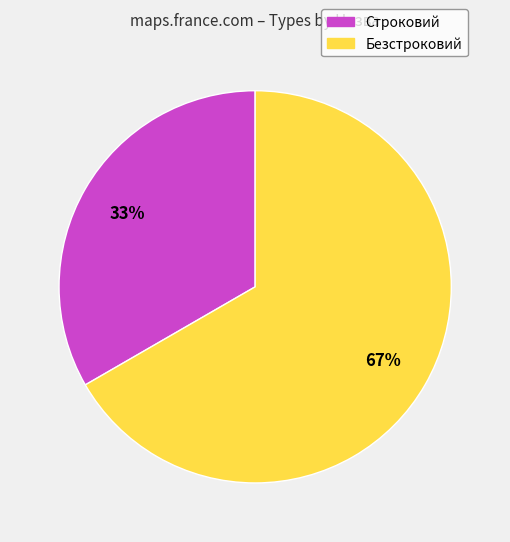

Rank the categories by value from lowest to highest.

Строковий, Безстроковий